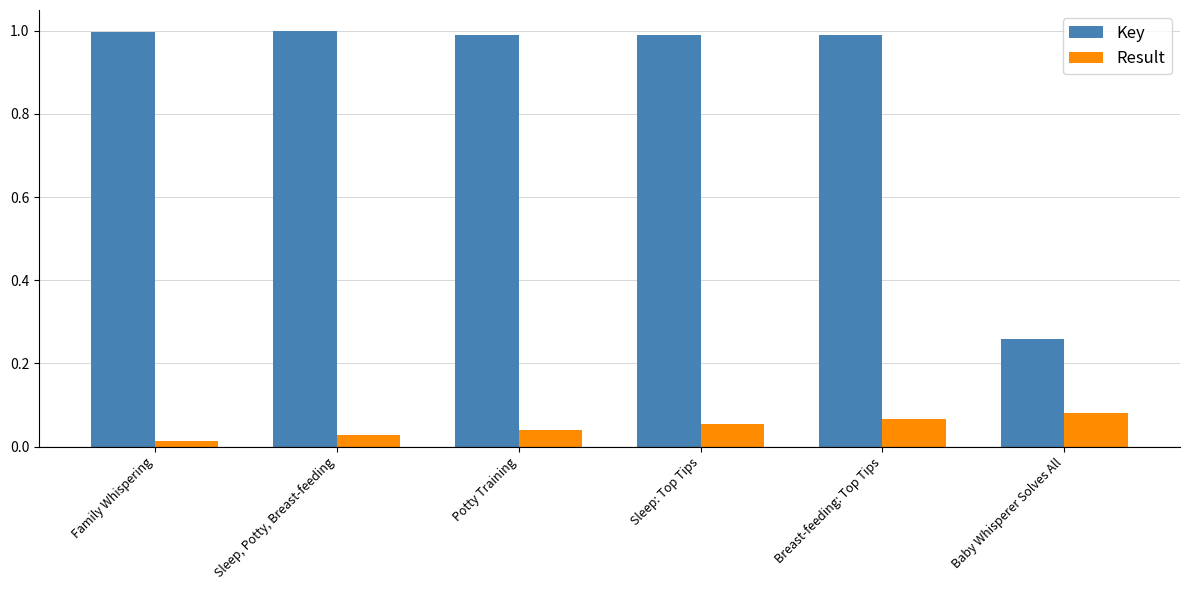

How many groups of bars are there?

6